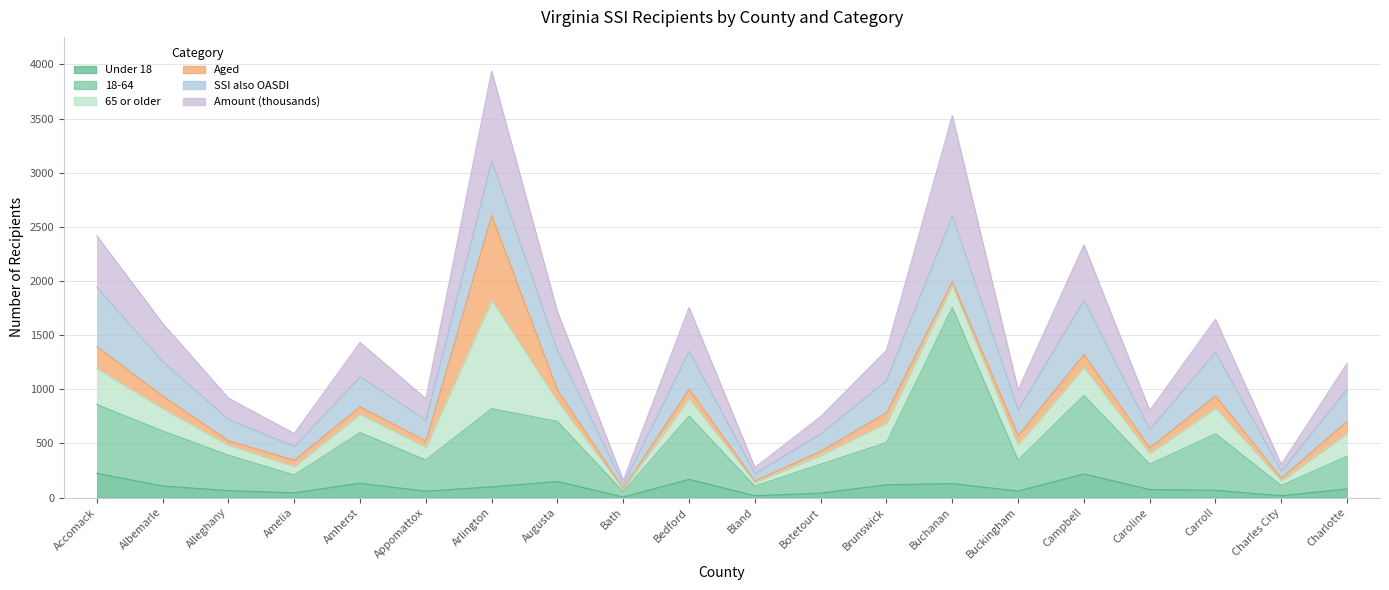

How many interior local valleys does the 18-64 series have?

7